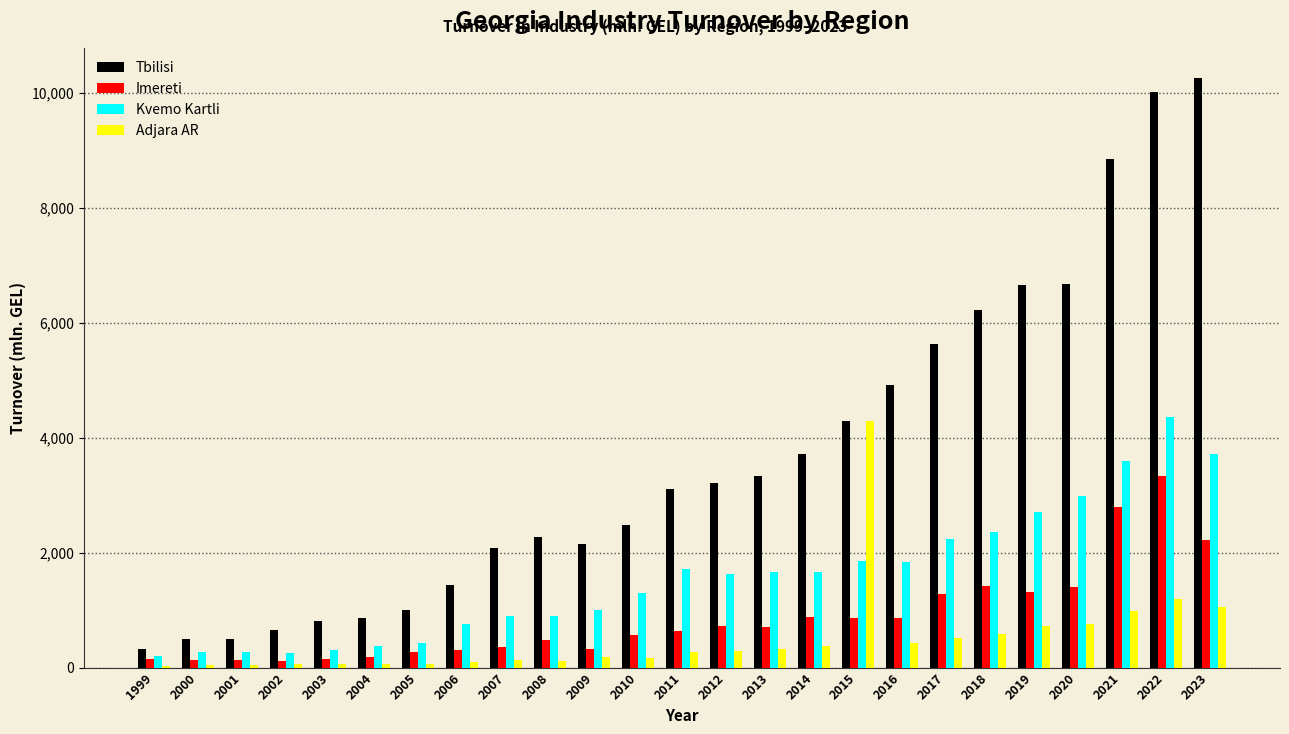

Which series has the largest total across all categories?

Tbilisi